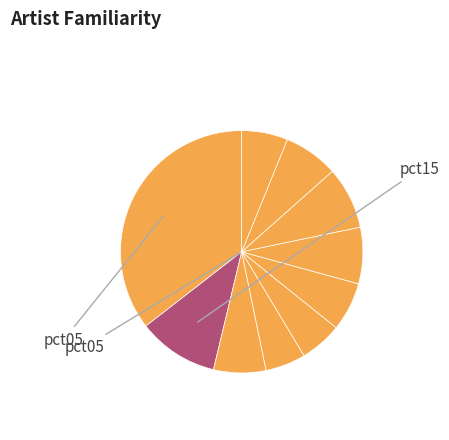

How many segments does this pie chart have?

10